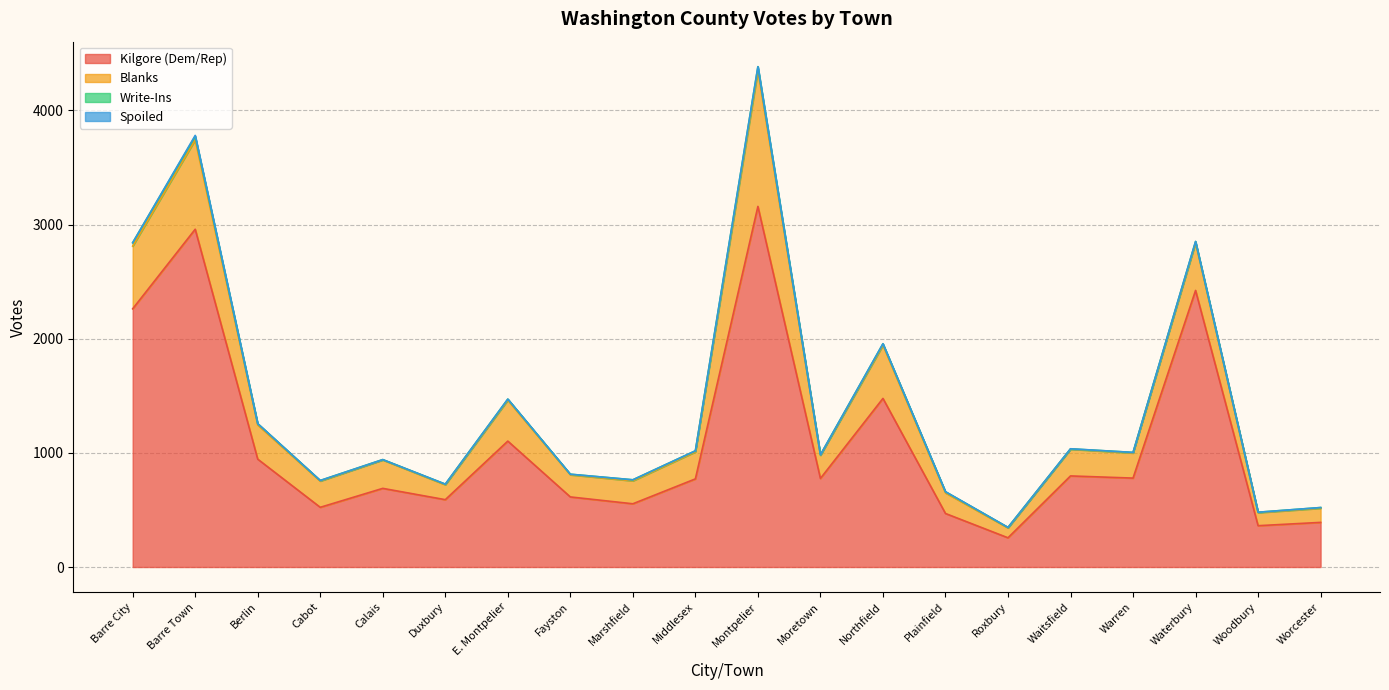

Reading left to right, transcribe all the data shown in this chart.

Kilgore (Dem/Rep): Barre City=2262	Barre Town=2959	Berlin=945	Cabot=523	Calais=689	Duxbury=590	E. Montpelier=1103	Fayston=614	Marshfield=554	Middlesex=772	Montpelier=3159	Moretown=776	Northfield=1477	Plainfield=469	Roxbury=256	Waitsfield=798	Warren=779	Waterbury=2423	Woodbury=362	Worcester=391
Blanks: Barre City=549	Barre Town=783	Berlin=300	Cabot=230	Calais=249	Duxbury=131	E. Montpelier=359	Fayston=194	Marshfield=201	Middlesex=237	Montpelier=1189	Moretown=203	Northfield=466	Plainfield=181	Roxbury=87	Waitsfield=234	Warren=220	Waterbury=417	Woodbury=114	Worcester=124
Write-Ins: Barre City=30	Barre Town=31	Berlin=11	Cabot=5	Calais=3	Duxbury=5	E. Montpelier=9	Fayston=5	Marshfield=9	Middlesex=9	Montpelier=35	Moretown=4	Northfield=13	Plainfield=9	Roxbury=4	Waitsfield=3	Warren=5	Waterbury=11	Woodbury=4	Worcester=6
Spoiled: Barre City=0	Barre Town=8	Berlin=0	Cabot=0	Calais=0	Duxbury=0	E. Montpelier=0	Fayston=0	Marshfield=0	Middlesex=0	Montpelier=0	Moretown=0	Northfield=0	Plainfield=1	Roxbury=0	Waitsfield=1	Warren=0	Waterbury=1	Woodbury=0	Worcester=0